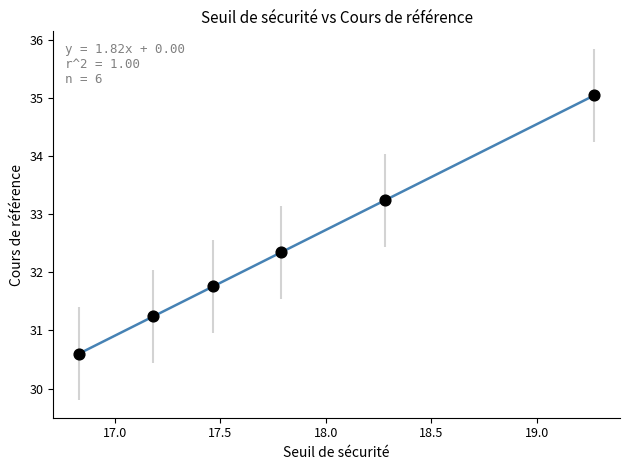

What is the average X value?

17.8